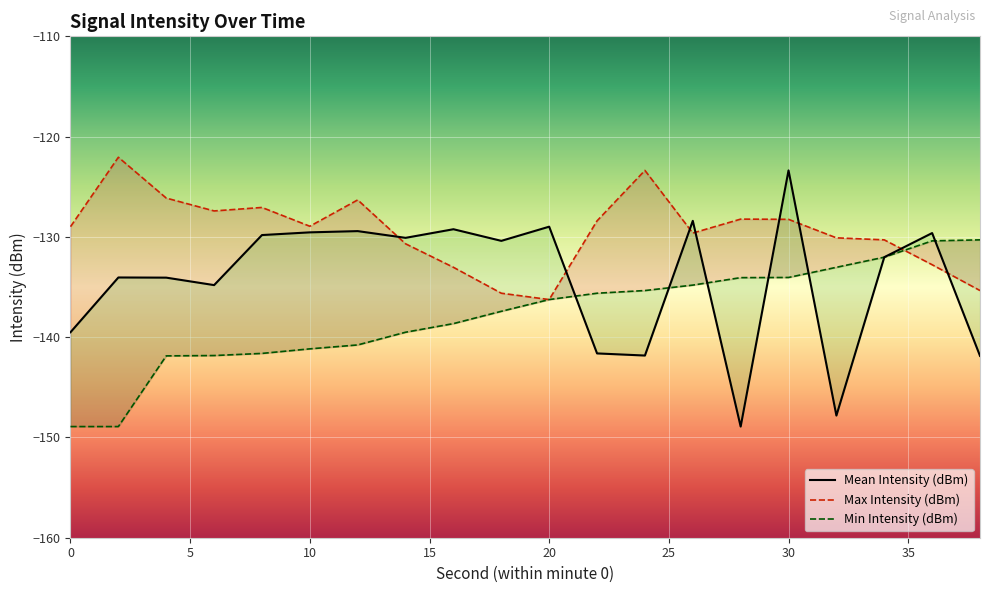

In Mean Intensity (dBm), how many points are higher than both neighbors (excluding endpoints)?

7